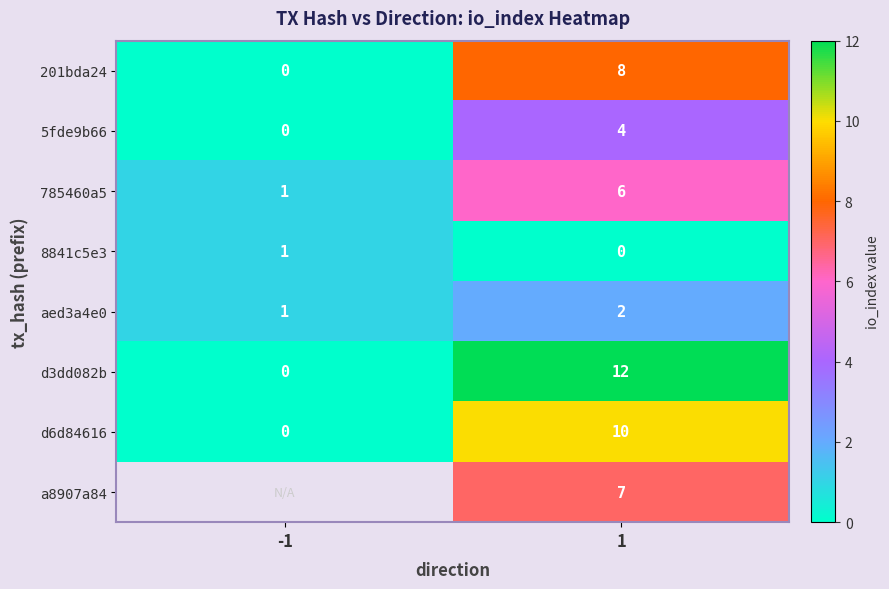

What is the approximate value of 5fde9b66 at 1?

4